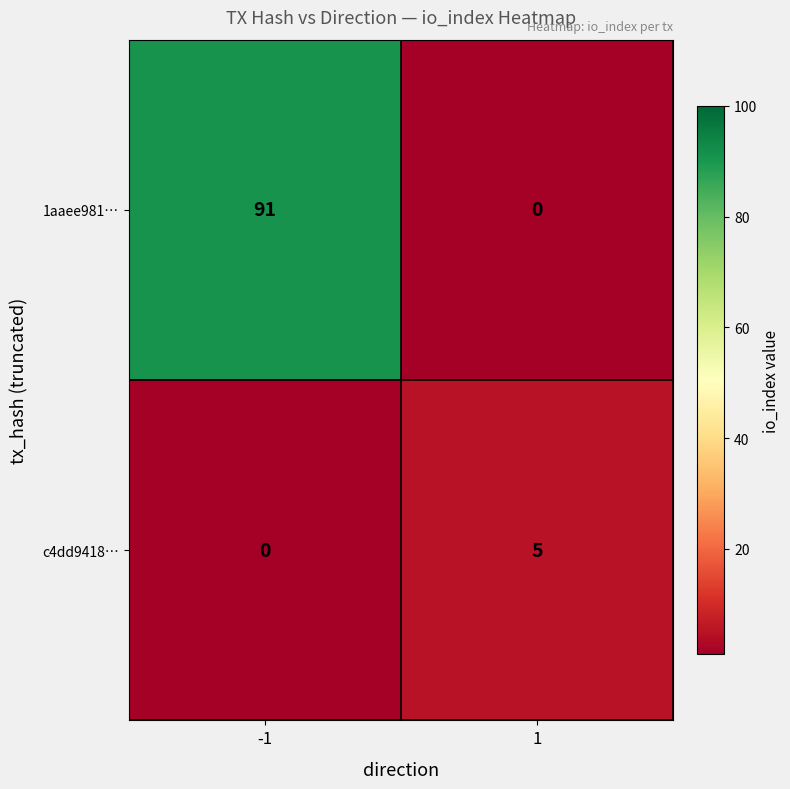

What is the average value of the 1aaee981… series?

46